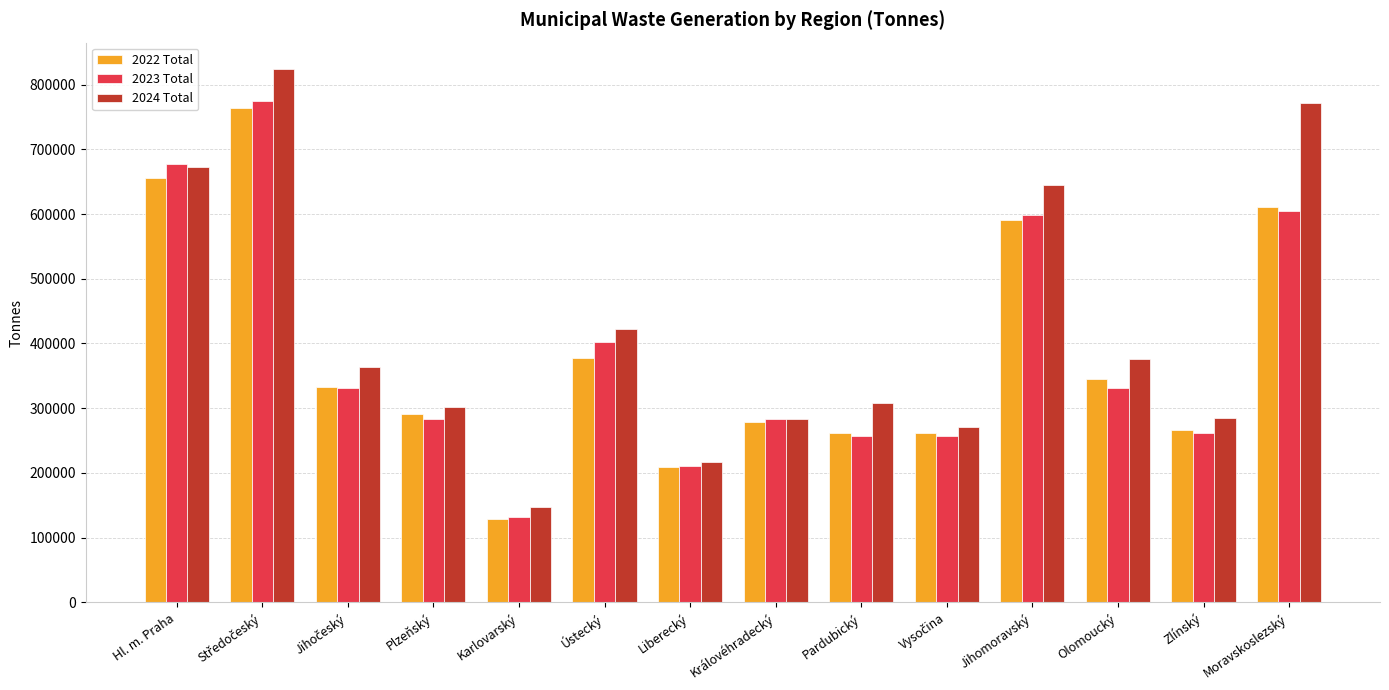

True or false: 2023 Total has a value of 283978.6 at Královéhradecký.

True